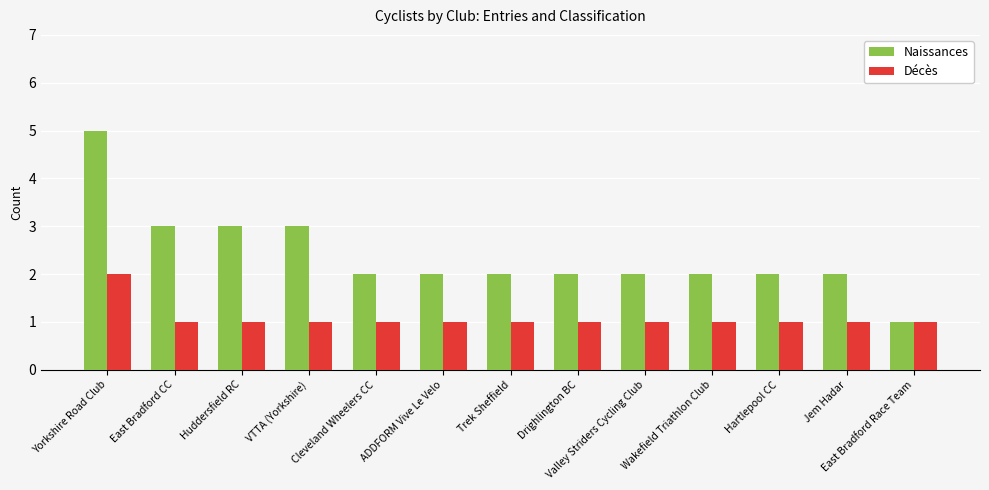

True or false: Naissances has a value of 2 at Cleveland Wheelers CC.

True